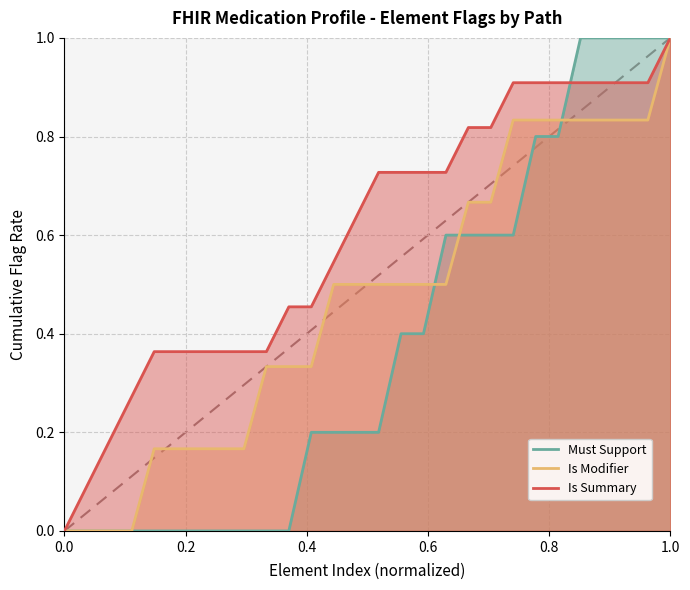

At which category is the sum across all series the highest?

1.0